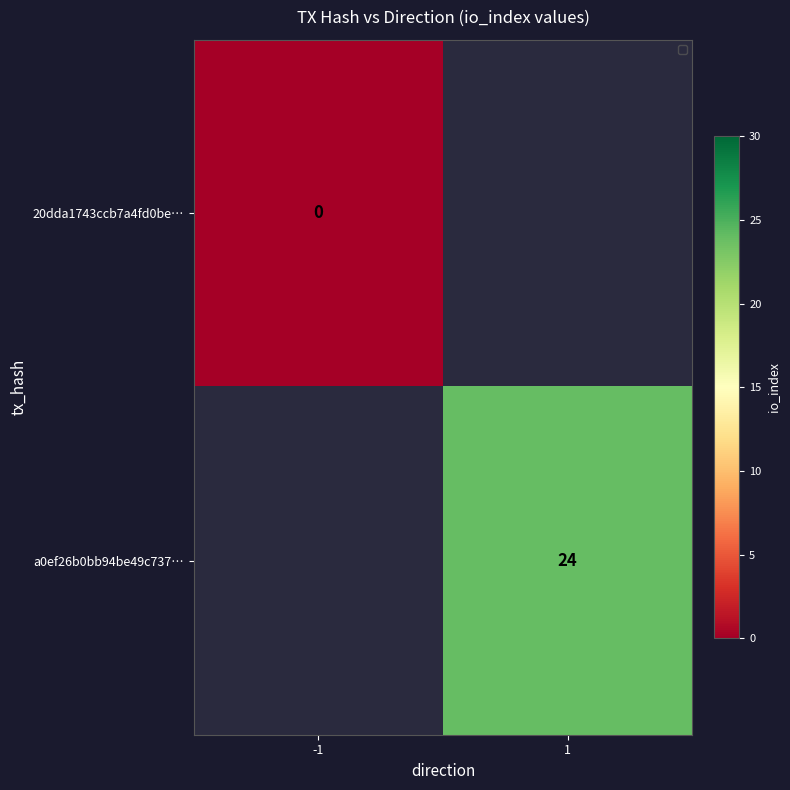

At which label does a0ef26b0bb94be49c737… reach its peak?

-1